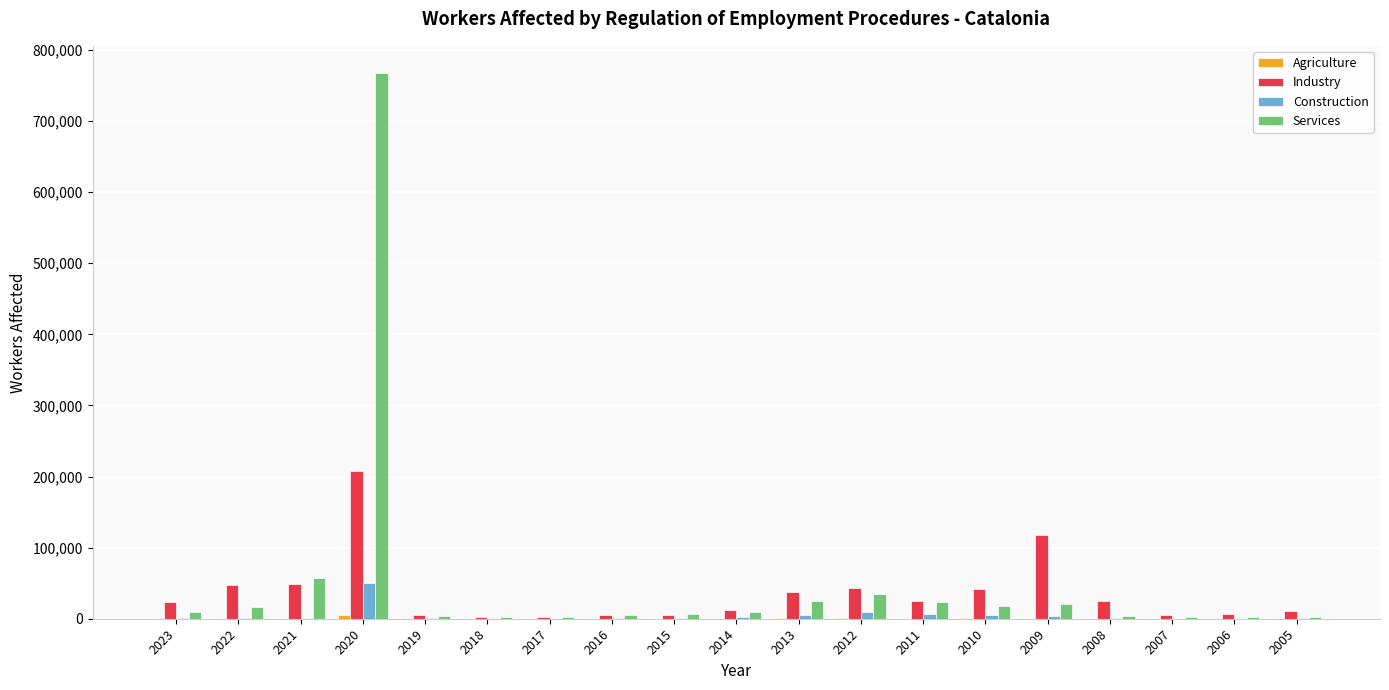

What is the difference between the Services values at 2016 and 2023?

4119